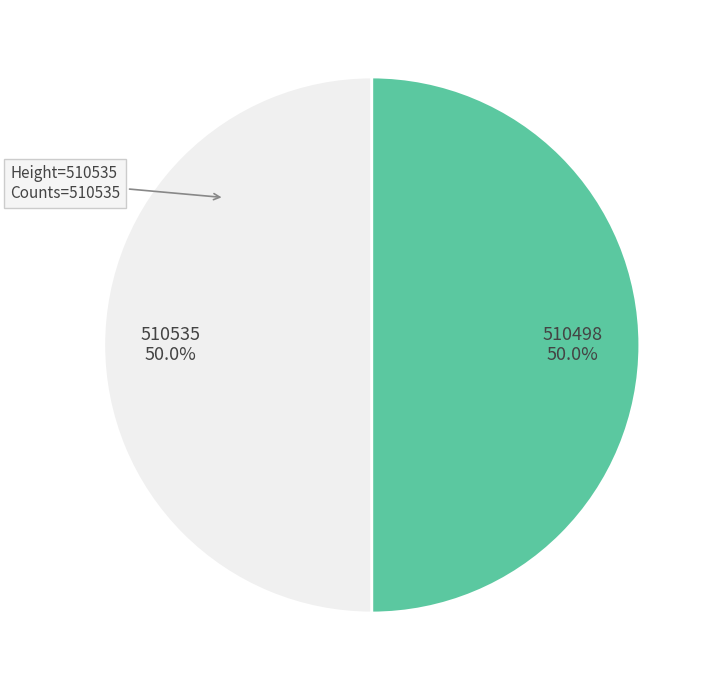

Combined, do 510498 and 510535 account for over 50%?

Yes